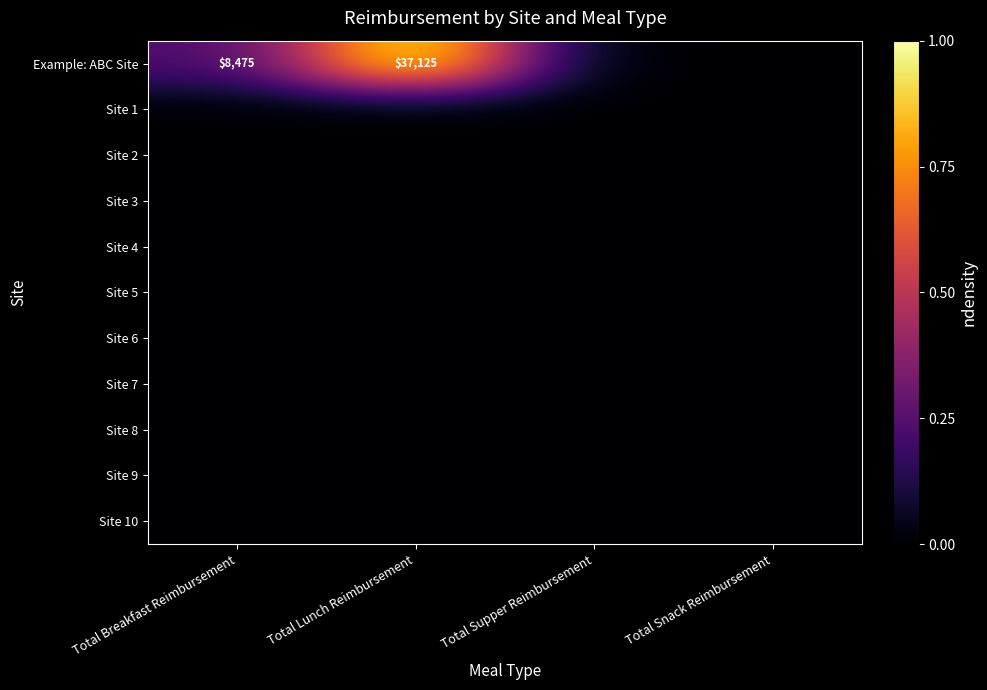

At Total Lunch Reimbursement, list the series in order from largest to smallest.

Example: ABC Site, Site 1, Site 2, Site 3, Site 4, Site 5, Site 6, Site 7, Site 8, Site 9, Site 10